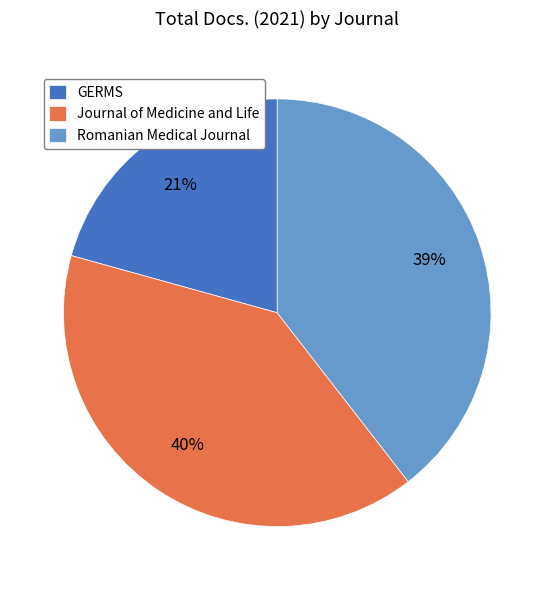

What percentage is the Romanian Medical Journal slice, to the nearest percent?

39%